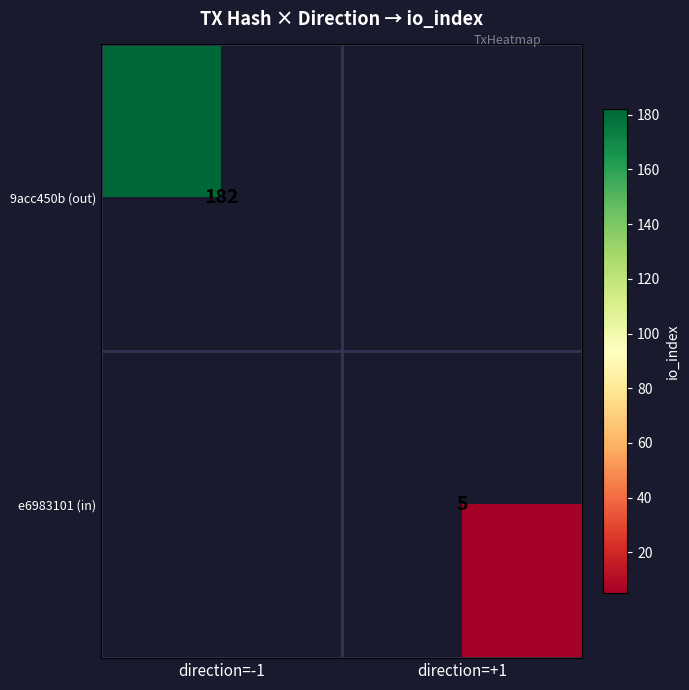

The 9acc450b (out) series shows 182 at direction=-1. True or false?

True